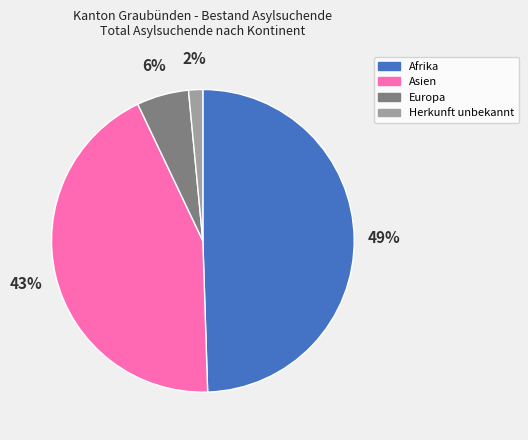

Which has a higher value, Afrika or Asien?

Afrika